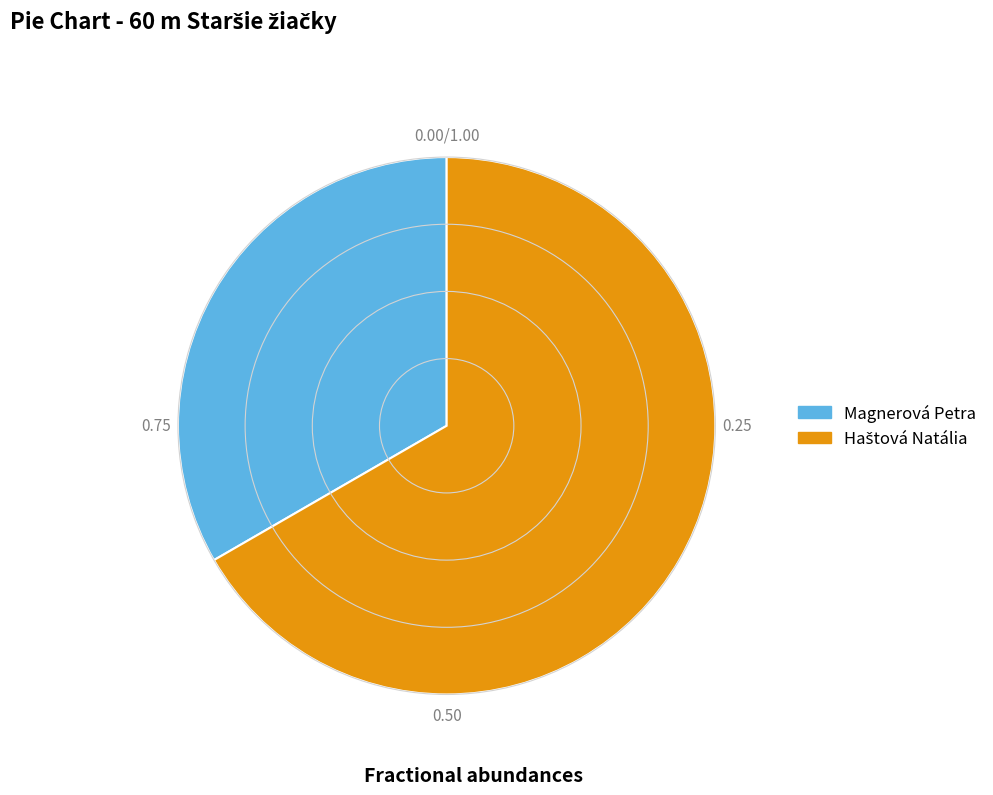

Is there a majority slice in this chart?

Yes